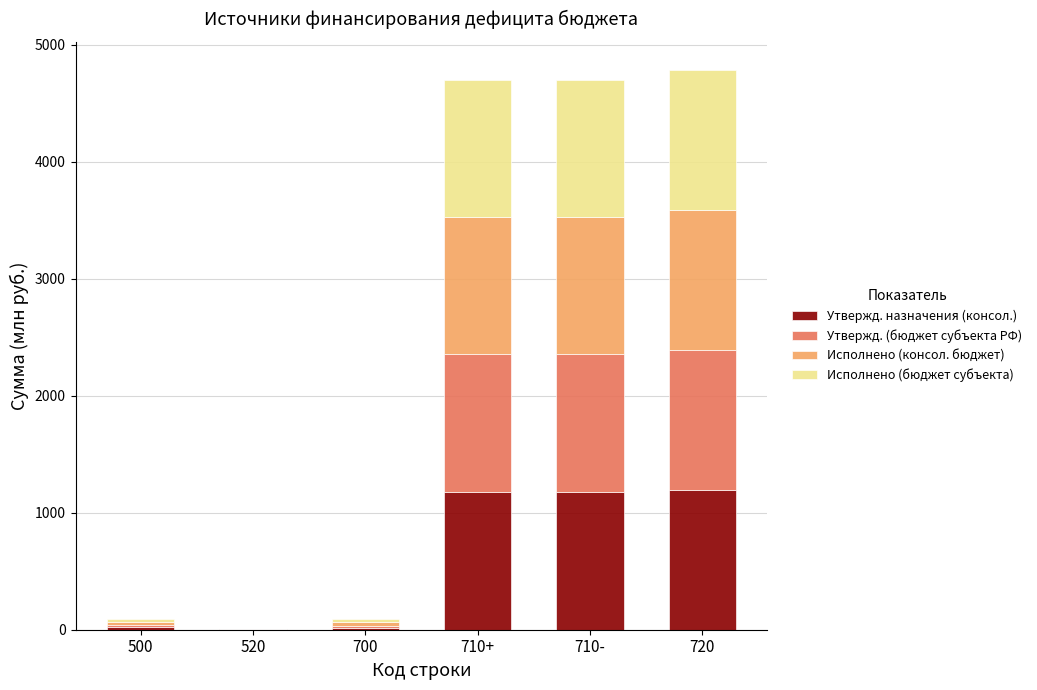

What is the total value across all series at 710-?

4694.3